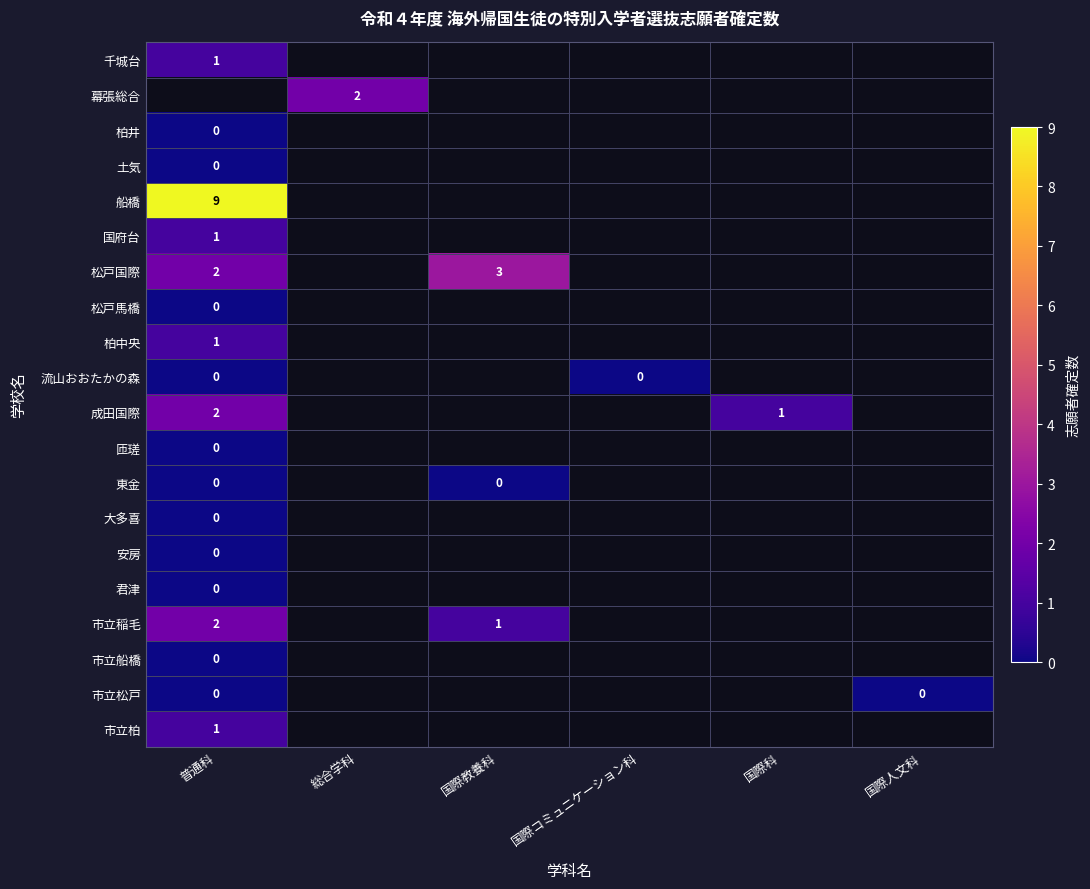

Is it true that 国府台 equals 1 at 普通科?

True